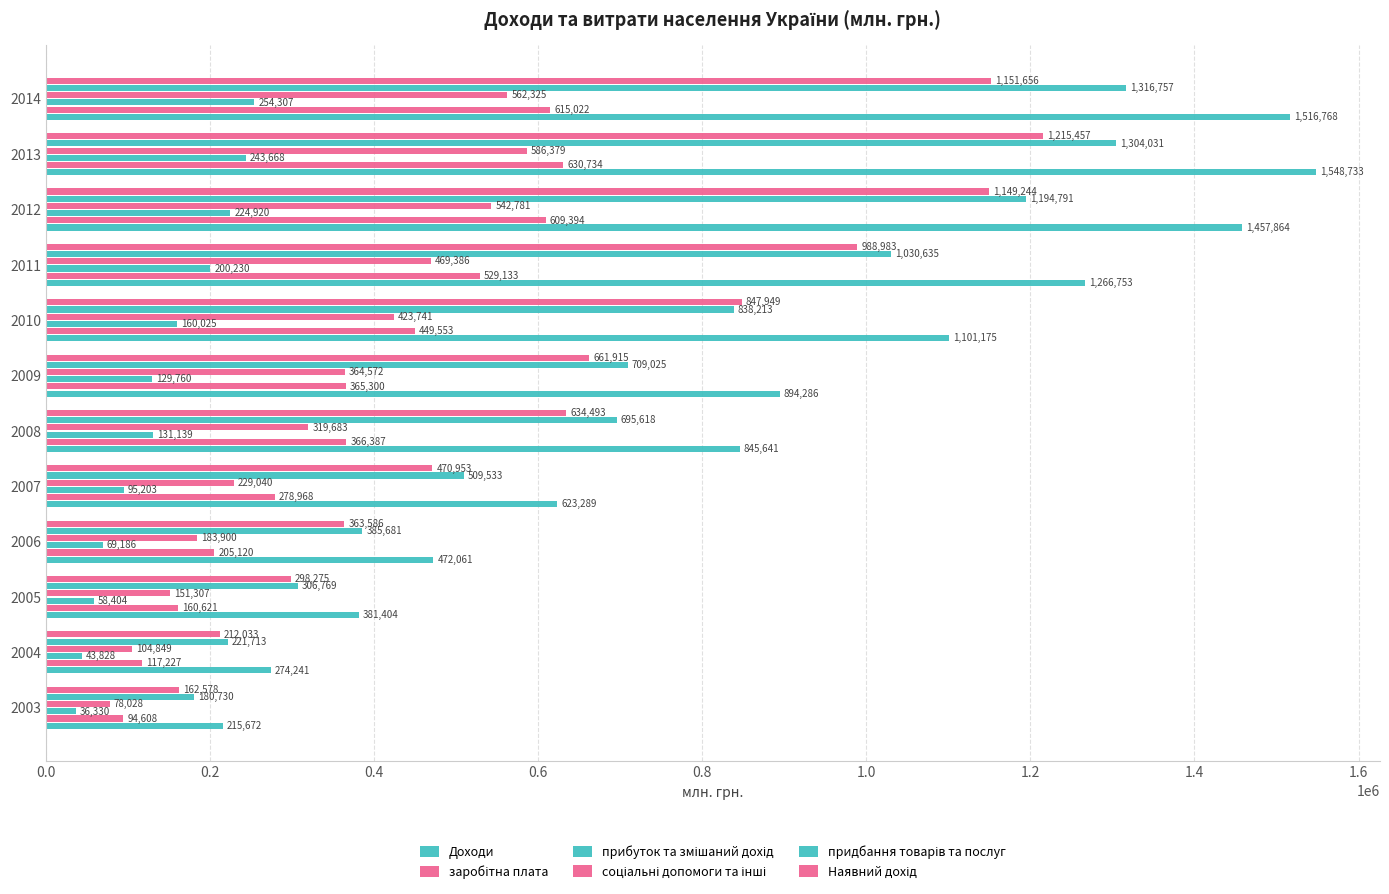

What is the difference between the maximum and minimum values in the заробітна плата series?

536126